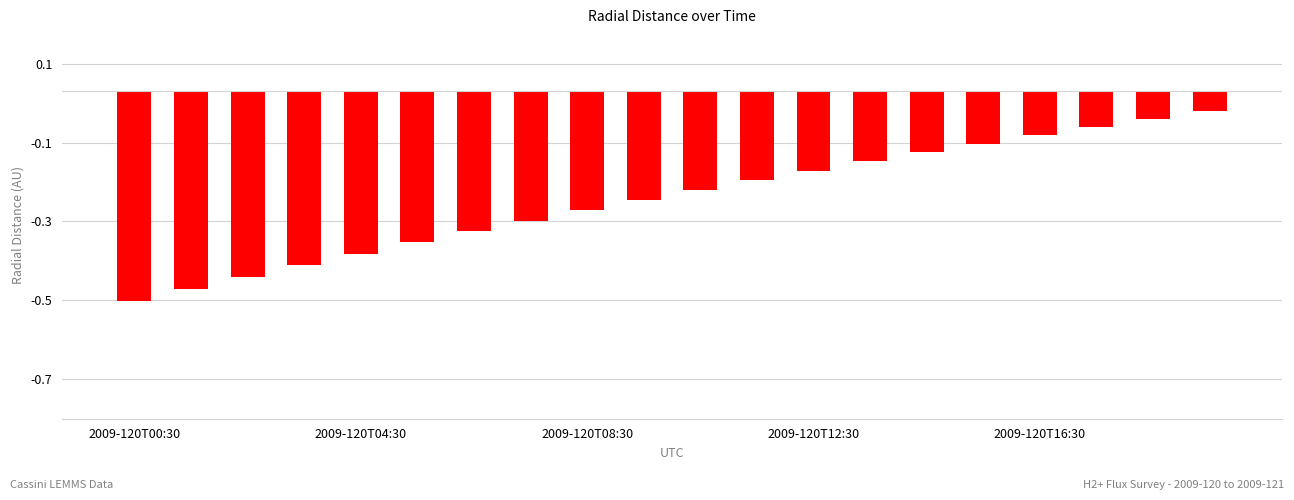

Which label corresponds to the largest value in the chart?

19